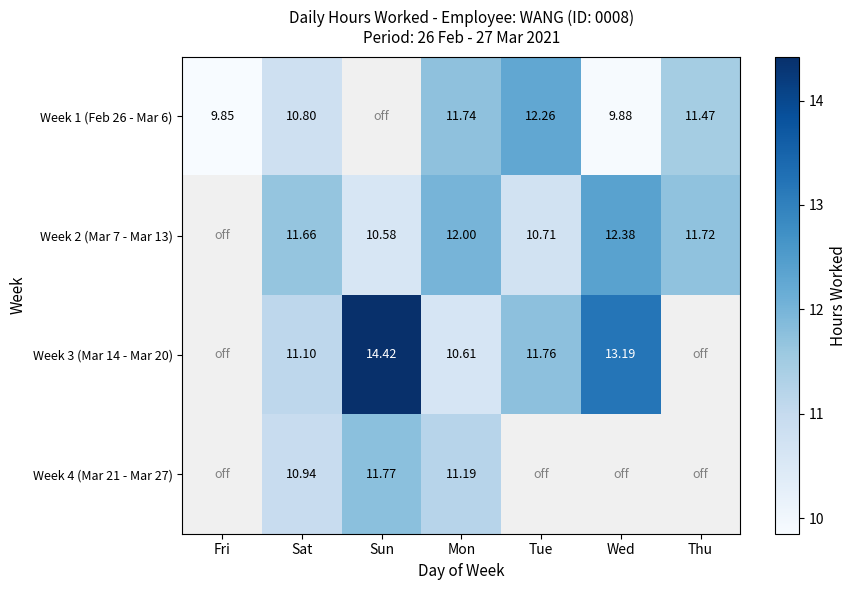

Between Tue and Wed, which is larger?

Tue